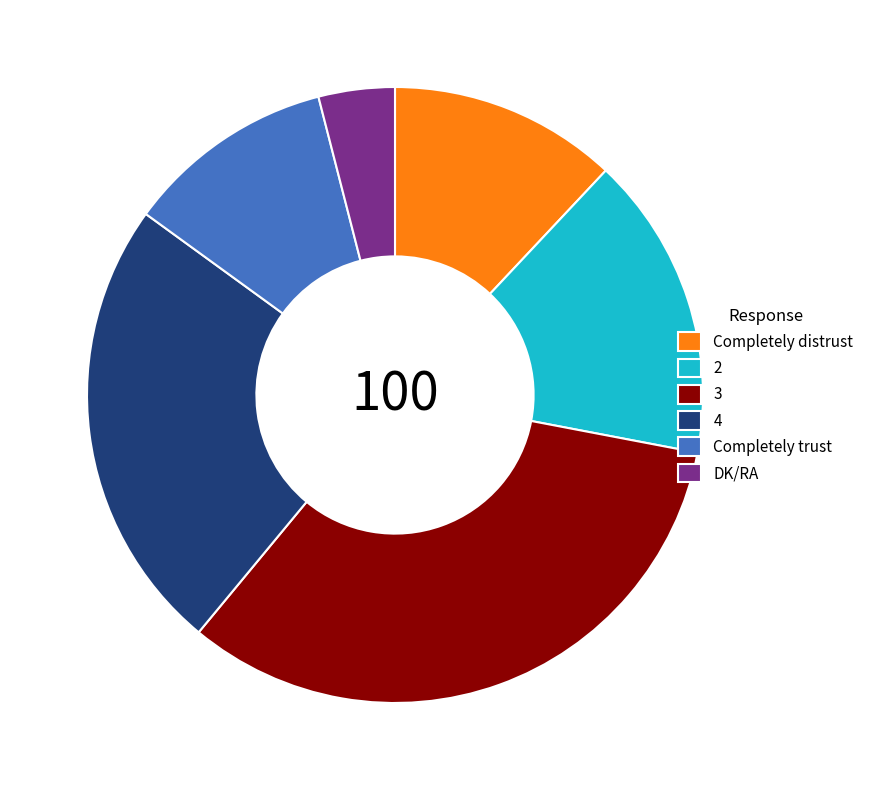

Does DK/RA account for over 50% of the chart?

No